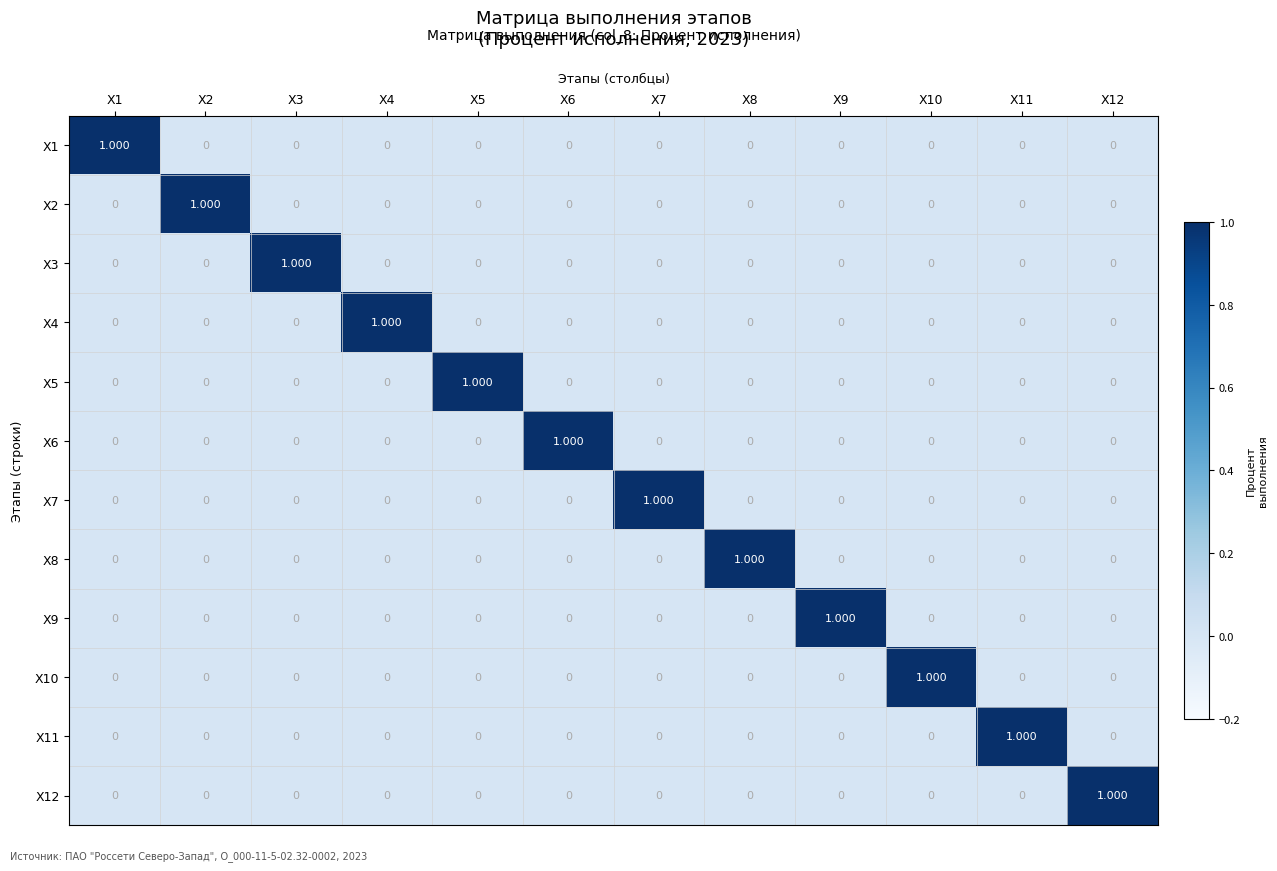

Is the value of X11 at X10 greater than the value of X1 at X1?

No